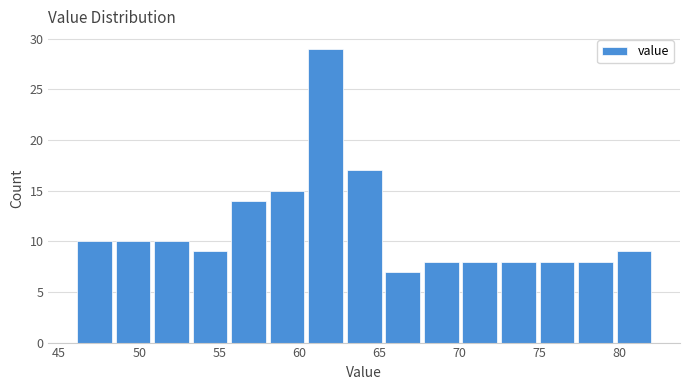

Which range on the x-axis has the tallest bar?

60.5 to 63.0